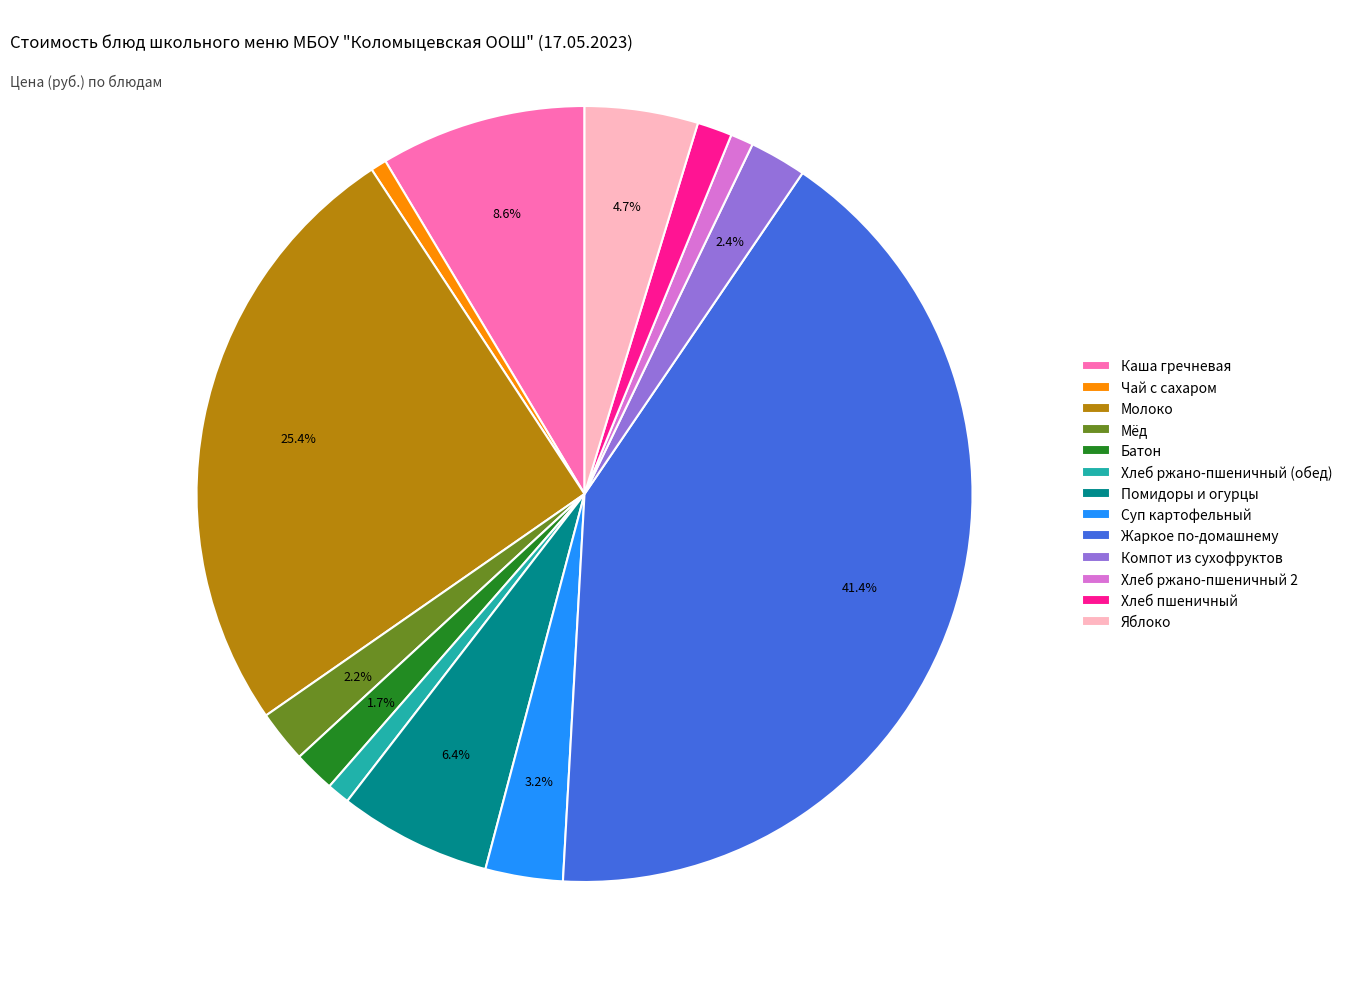

Which category has the biggest portion of the pie?

Жаркое по-домашнему